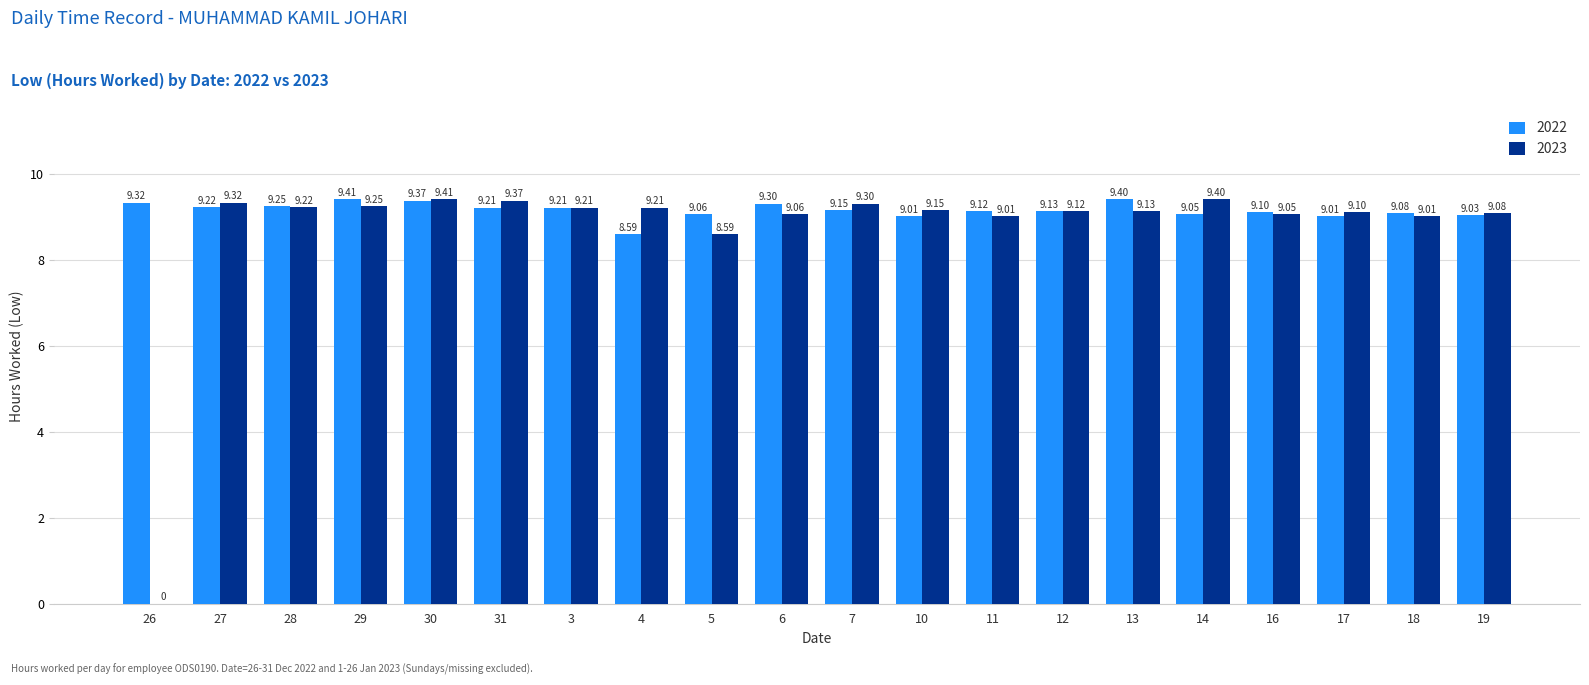

What is the sum of all 2023 values?

174.0